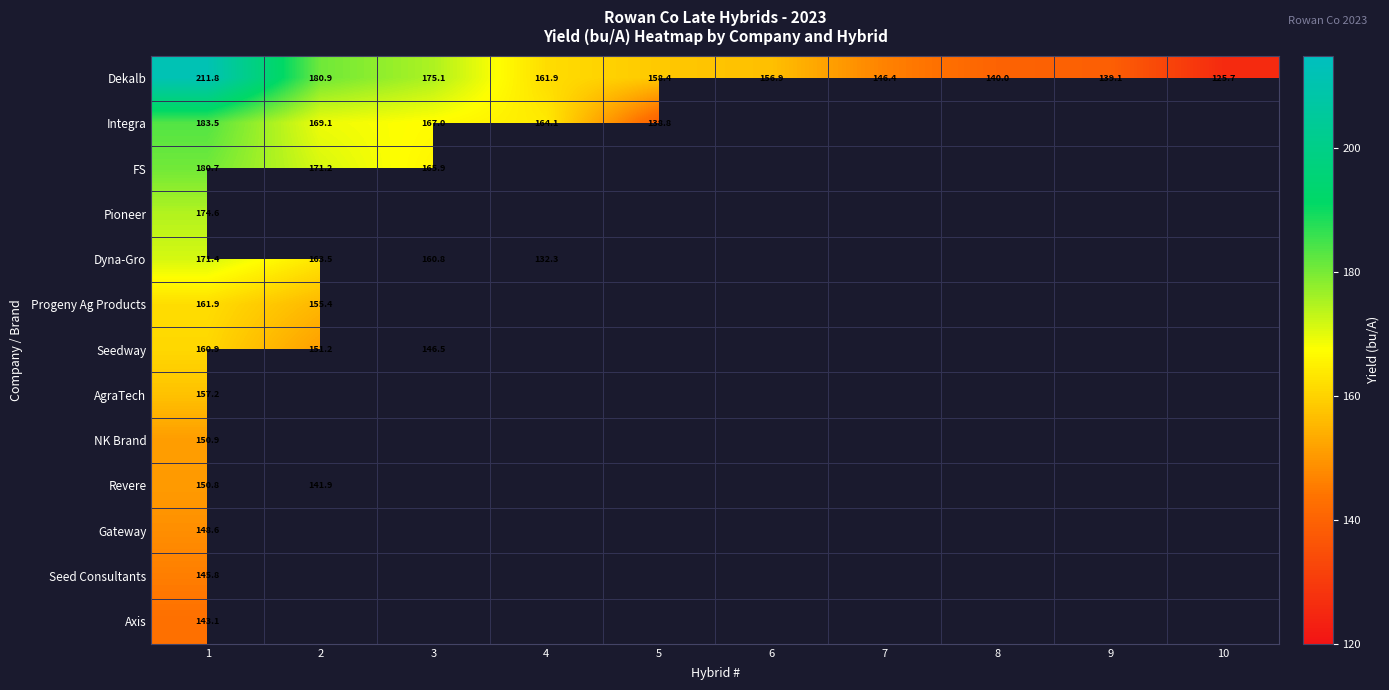

How many positive values does the Axis series have?

1